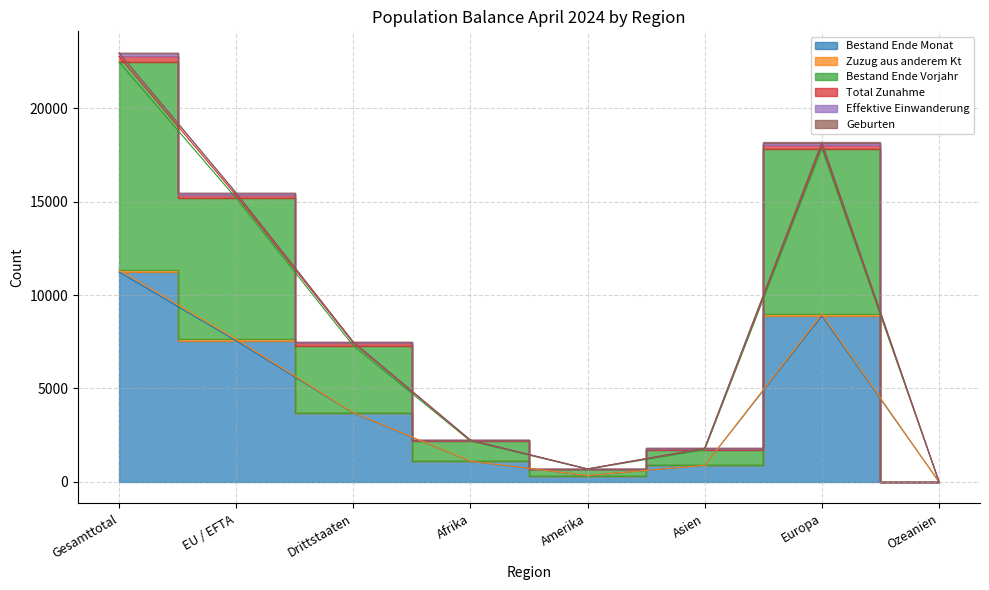

How many values in the Bestand Ende Vorjahr series are below 7479?

4